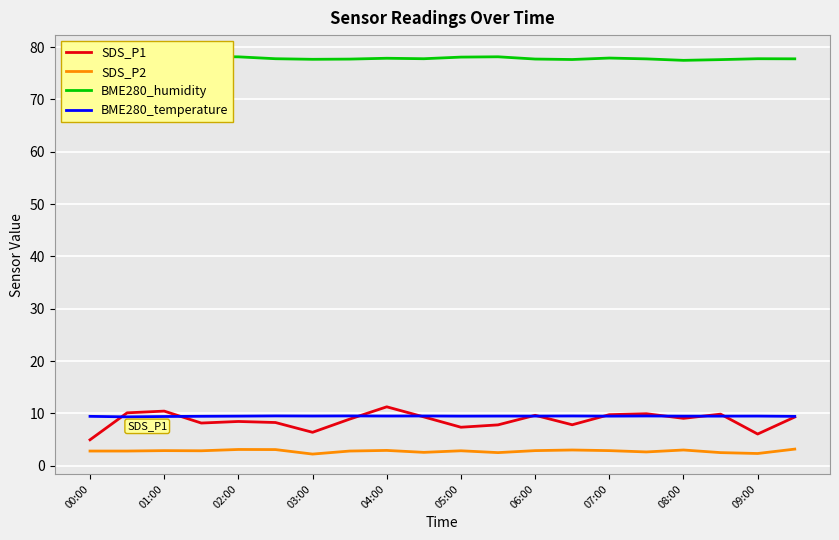

Which series has the widest spread of values?

SDS_P1